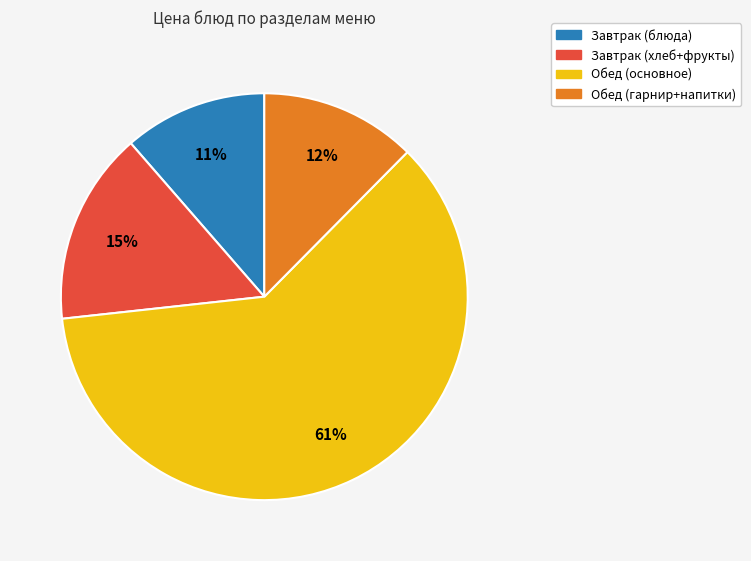

Is there a majority slice in this chart?

Yes